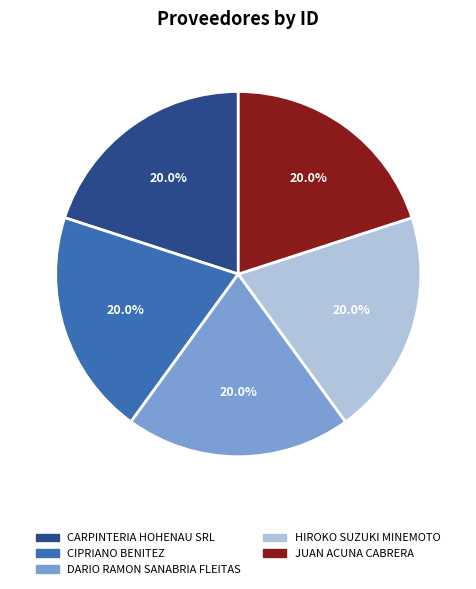

What is the ratio of the value at HIROKO SUZUKI MINEMOTO to the value at CIPRIANO BENITEZ?

1.0